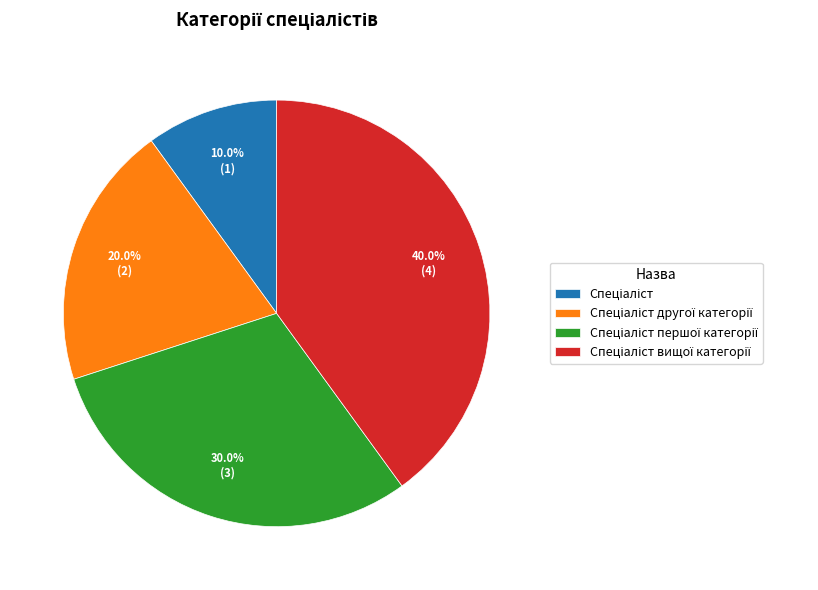

Is there any slice that represents more than half of the pie?

No